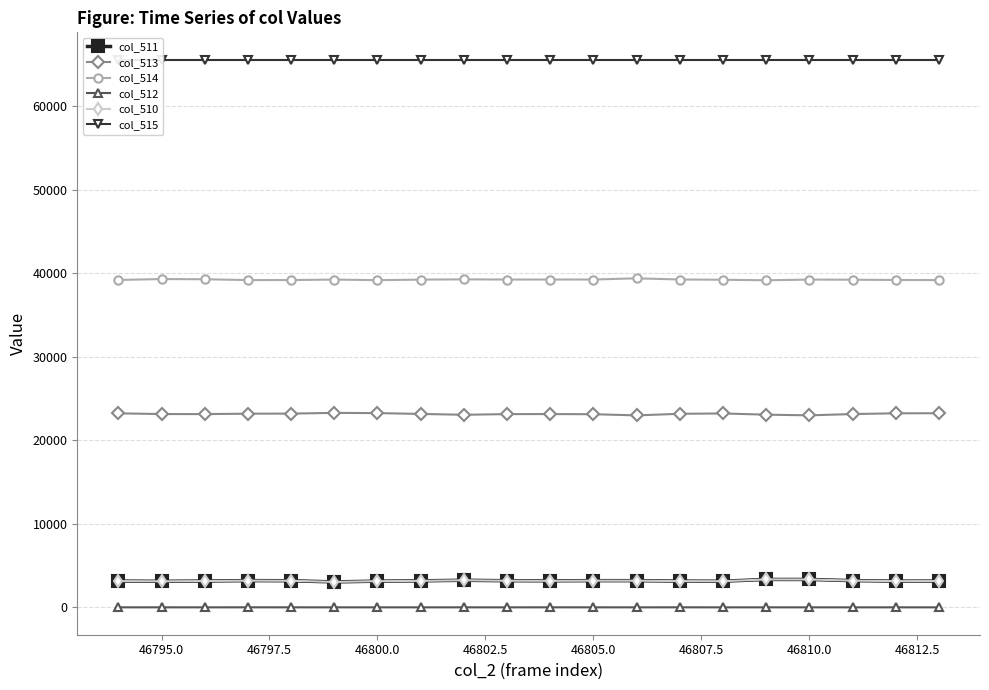

True or false: col_513 has a value of 6751 at 46800.0.

False